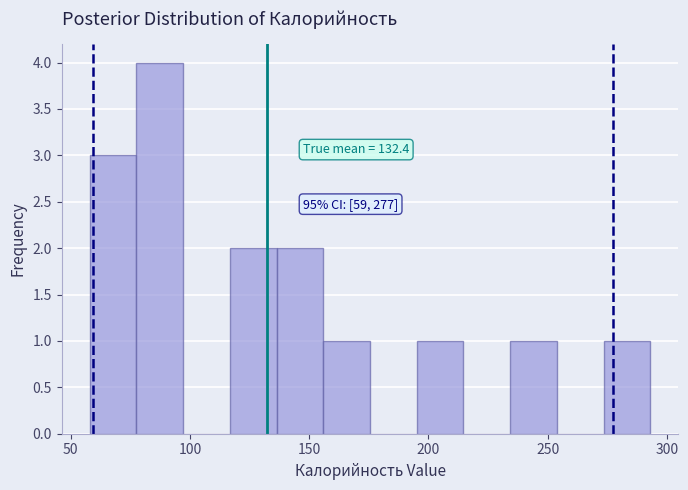

Read against the x-axis, roughly where is the centre of the tallest bar?

85